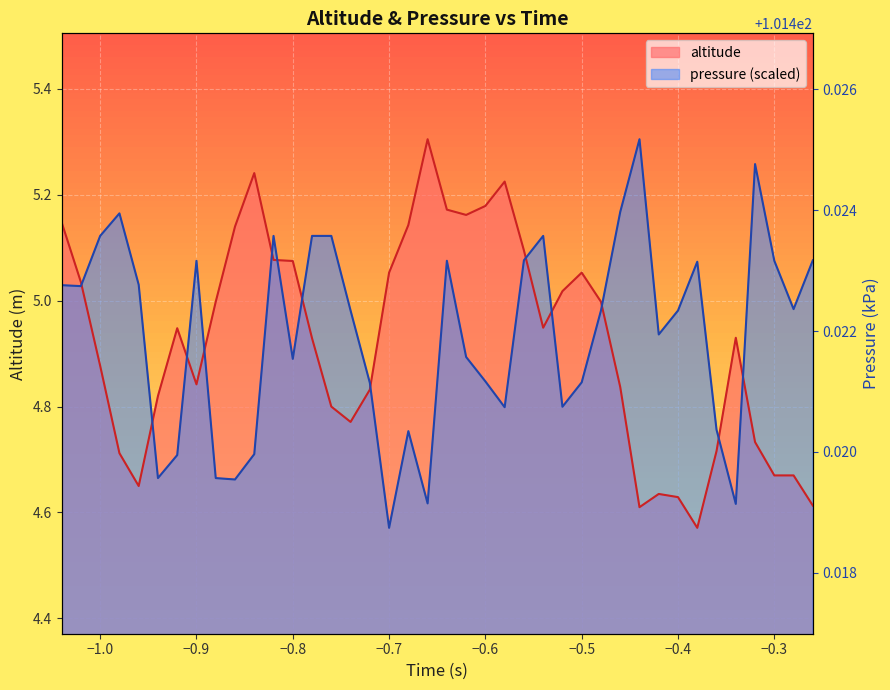

How many interior local valleys does the altitude series have?

7